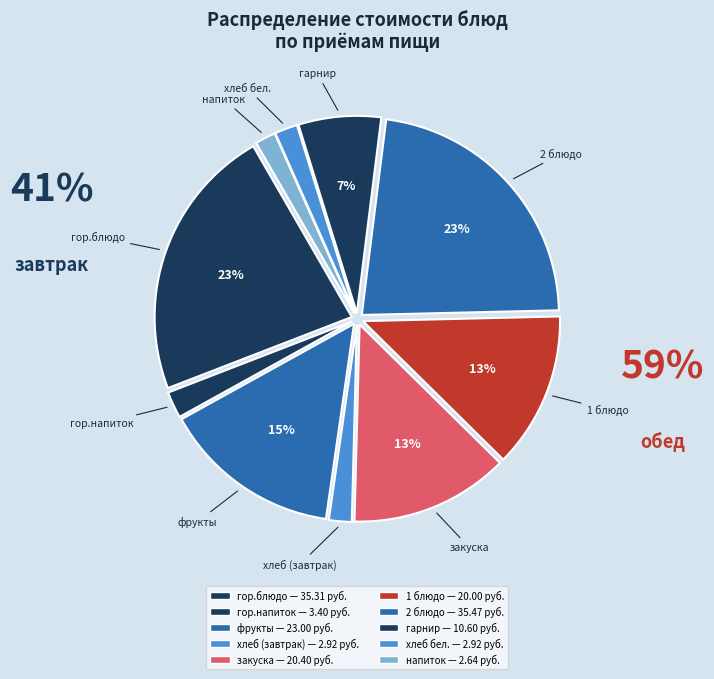

To the nearest percent, what percentage of the pie is гор.блюдо?

23%